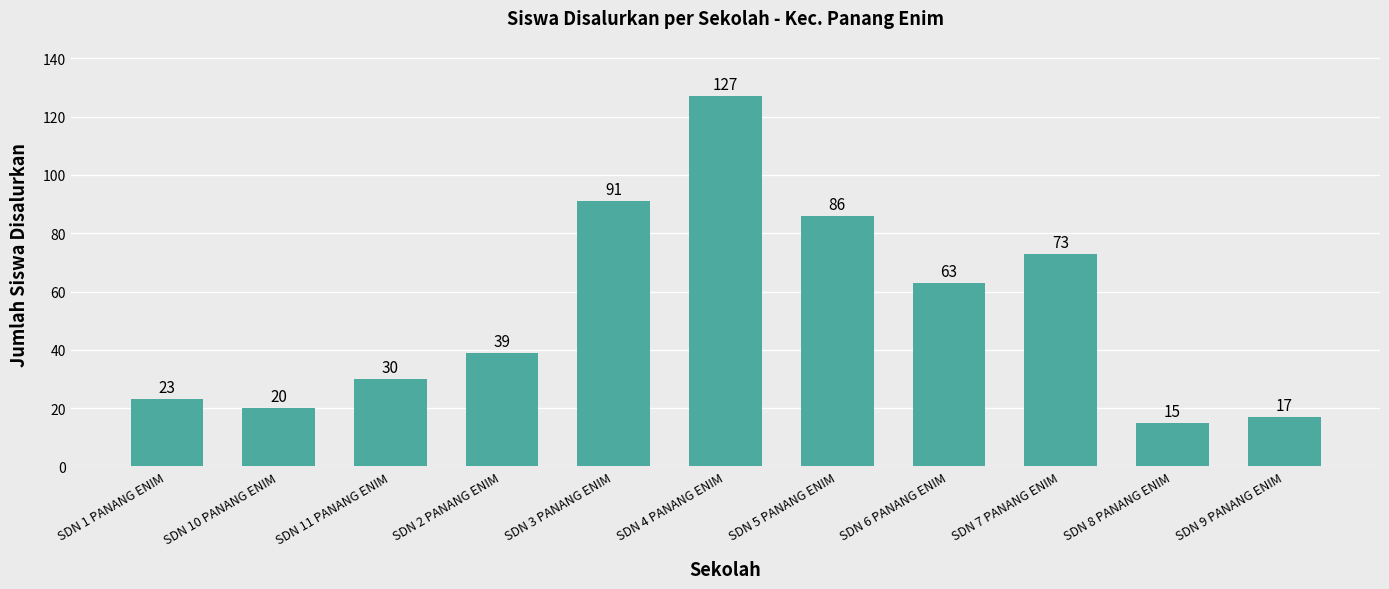

Where is the data nearest to the value 71?

SDN 7 PANANG ENIM